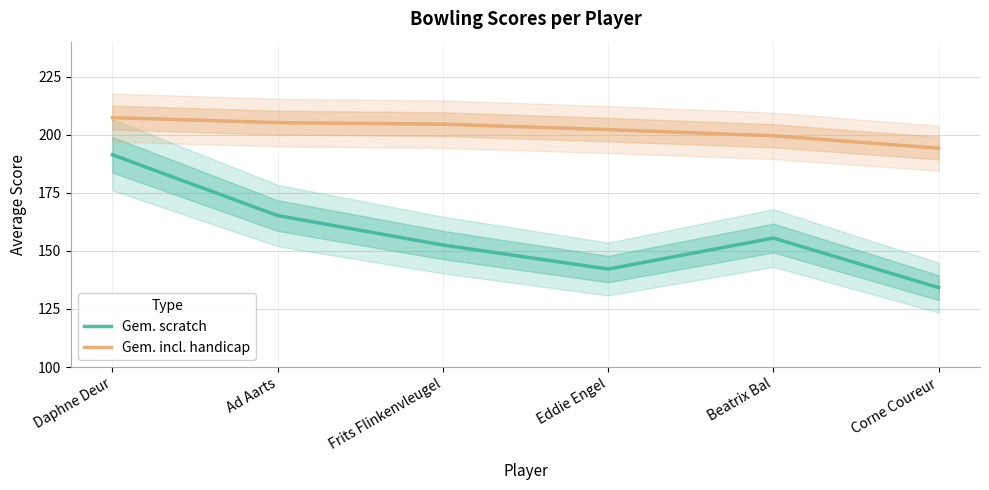

Reading left to right, what are all the values shown in this chart?

Gem. scratch: Daphne Deur=191.3	Ad Aarts=165.2	Frits Flinkenvleugel=152.5	Eddie Engel=142.2	Beatrix Bal=155.5	Corne Coureur=134.2
Gem. incl. handicap: Daphne Deur=207.3	Ad Aarts=205.2	Frits Flinkenvleugel=204.5	Eddie Engel=202.2	Beatrix Bal=199.5	Corne Coureur=194.2